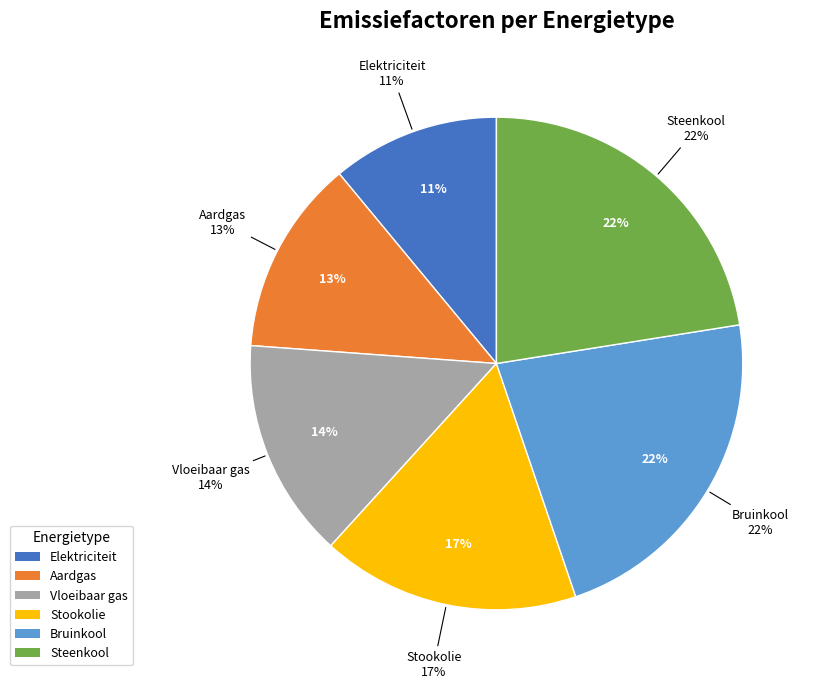

Which category has the smallest portion of the pie?

Elektriciteit